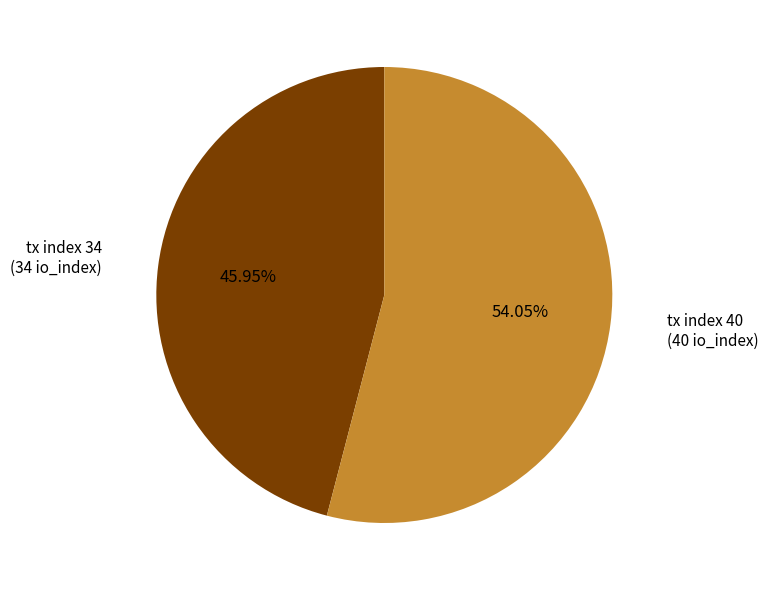

Does any single category account for the majority?

Yes